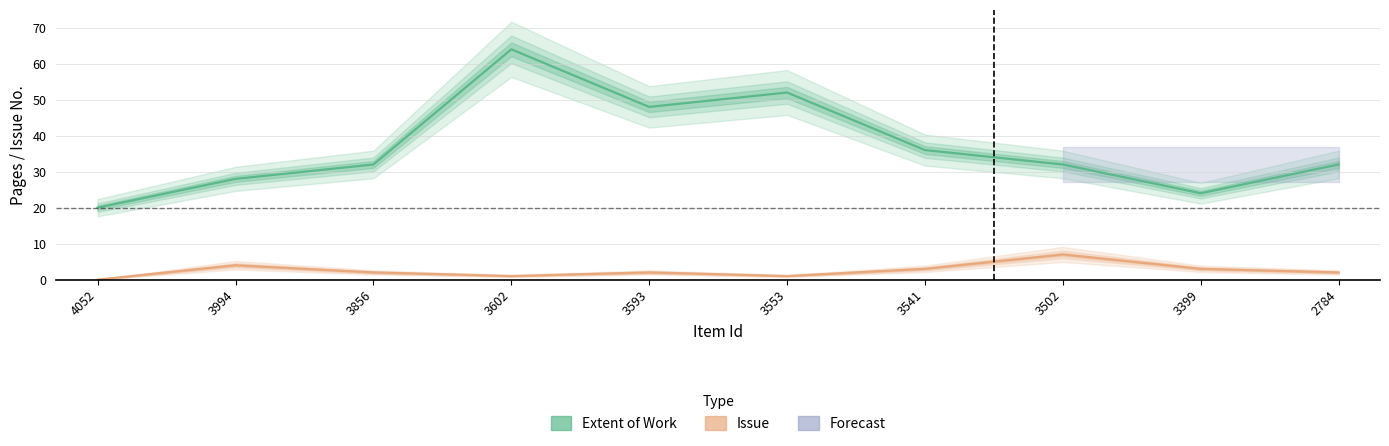

What is the difference between the second highest and minimum values in the Extent of Work series?

32